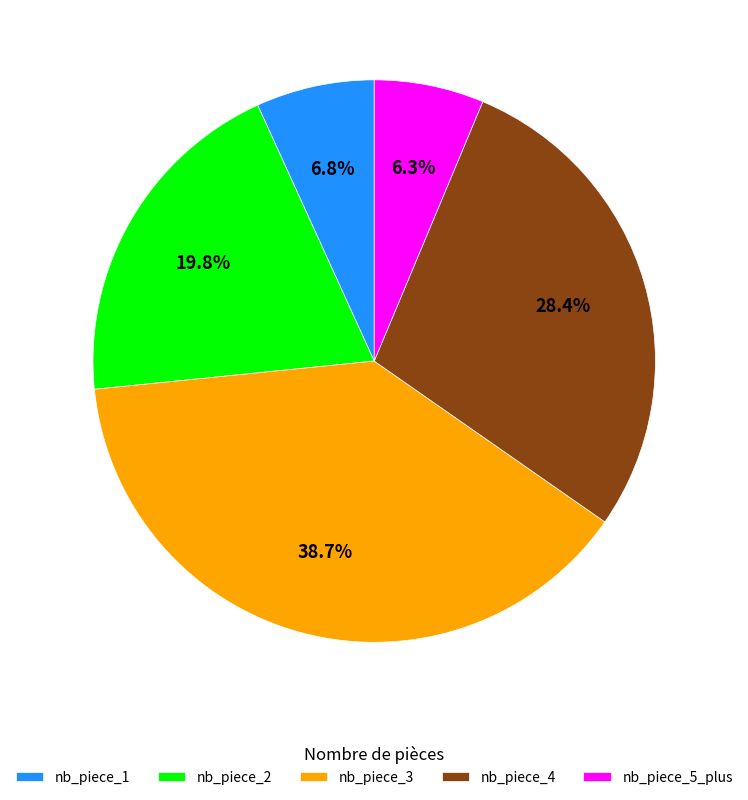

Which slice is the largest?

nb_piece_3